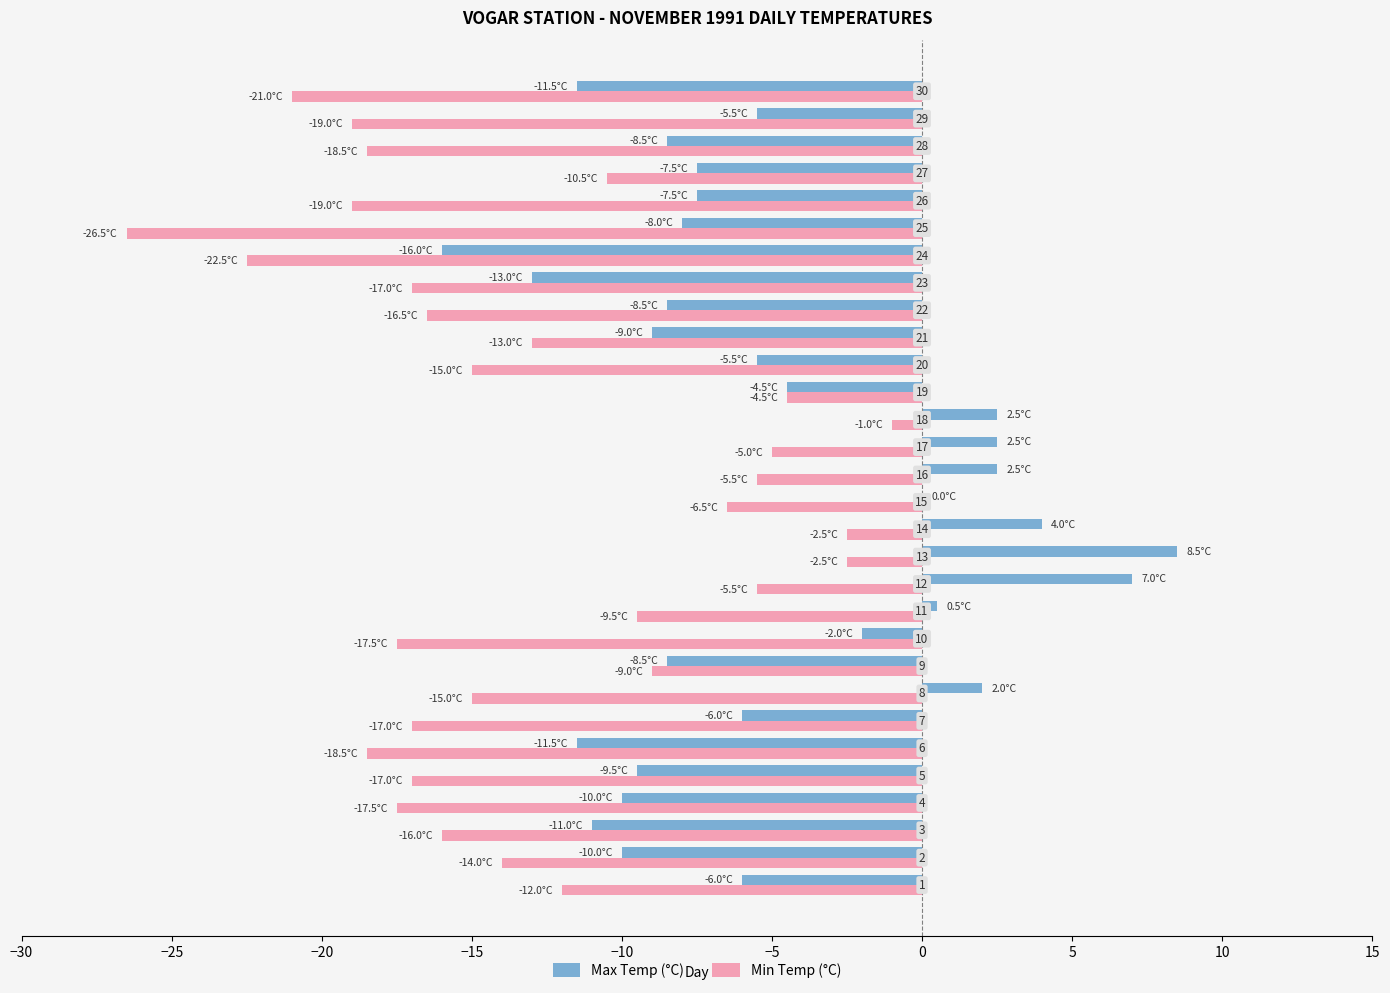

Which series has the widest spread of values?

Min Temp (°C)